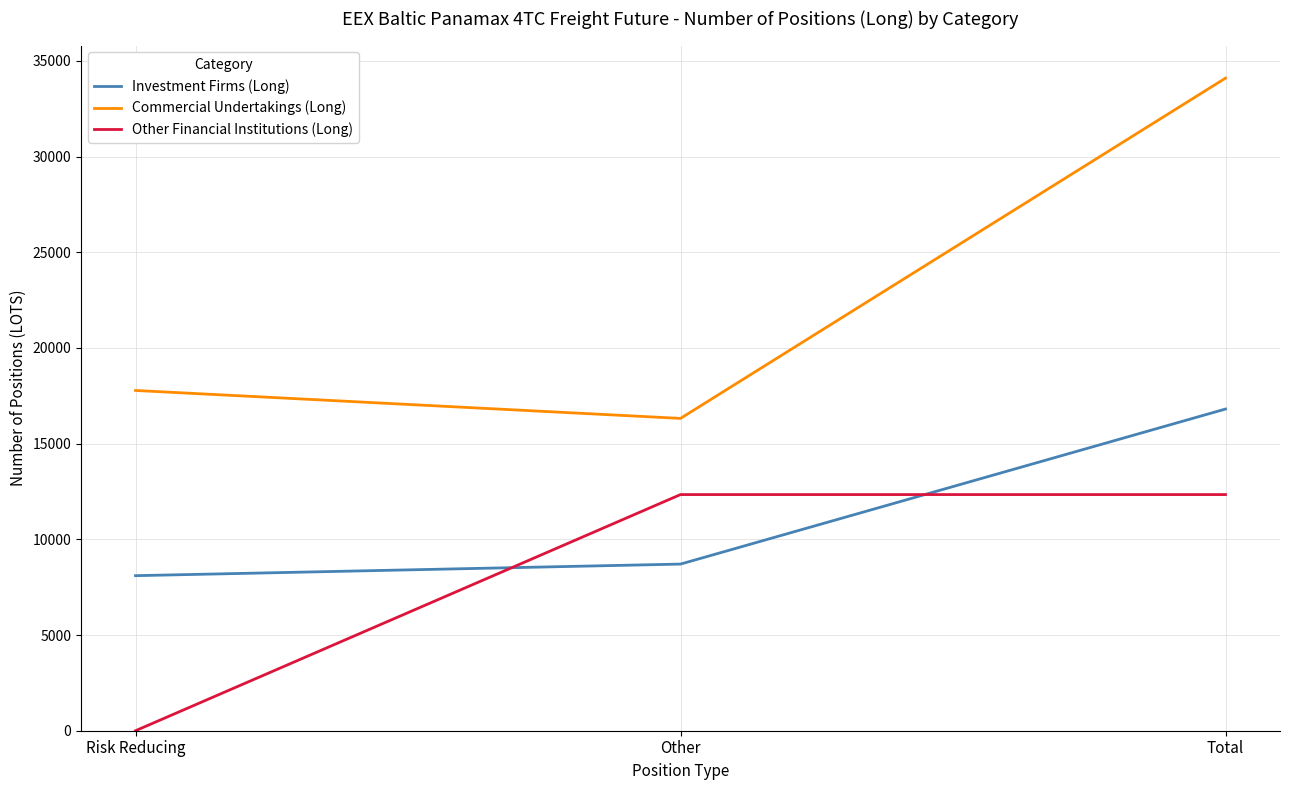

At Total, list the series in order from smallest to largest.

Other Financial Institutions (Long), Investment Firms (Long), Commercial Undertakings (Long)